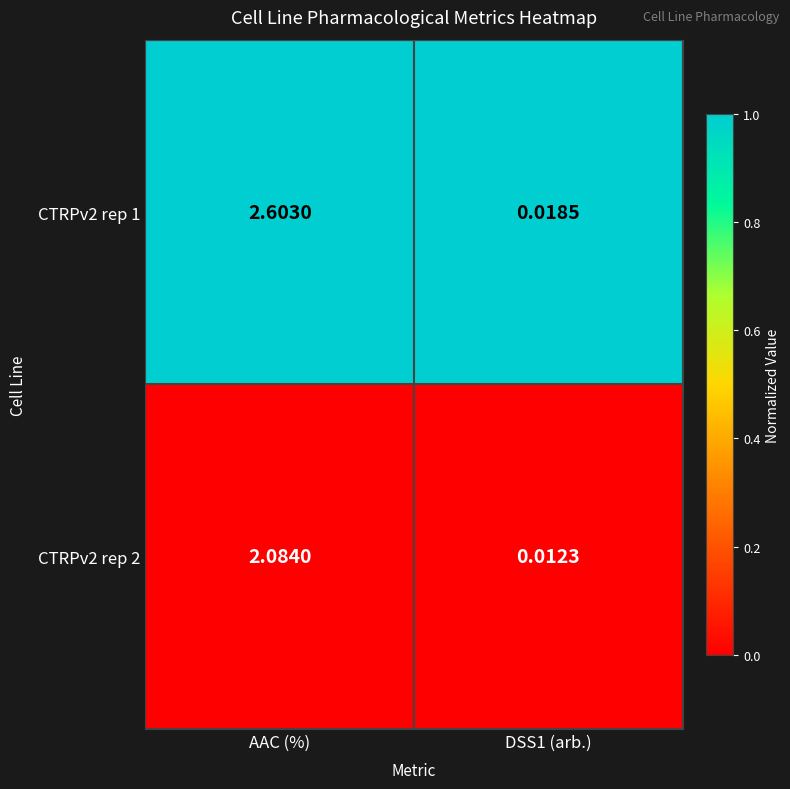

At which category is the sum across all series the highest?

AAC (%)